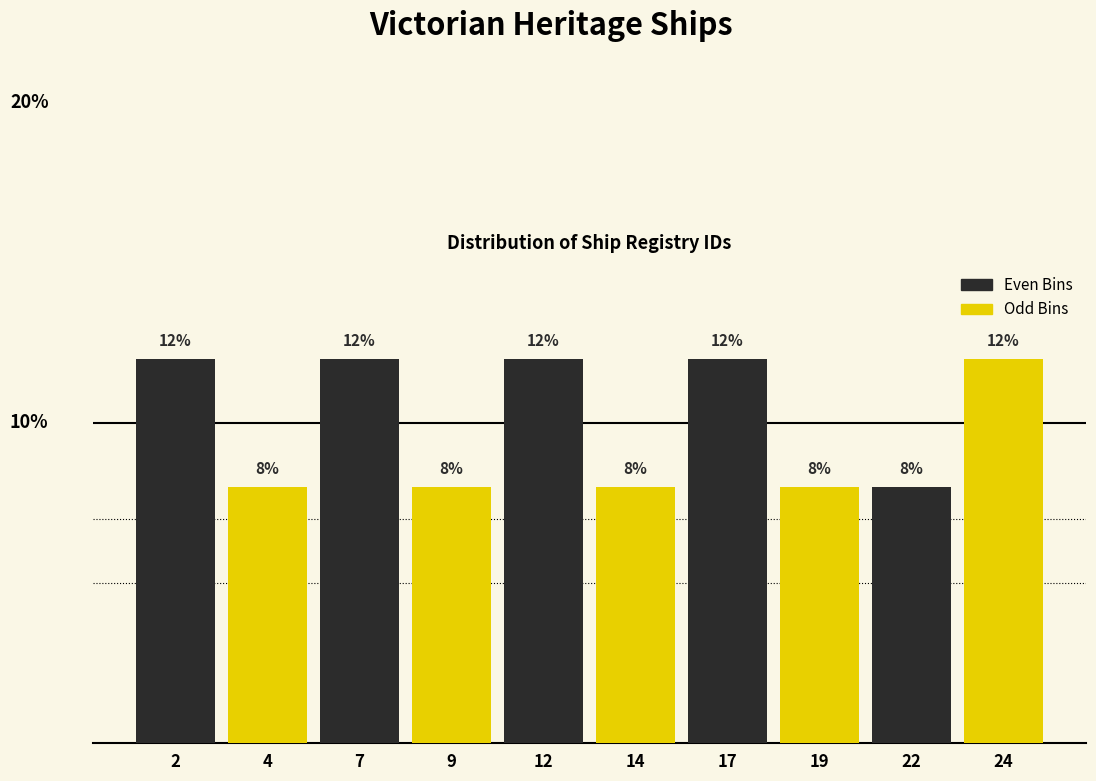

Which series has the largest total across all categories?

Even Bins